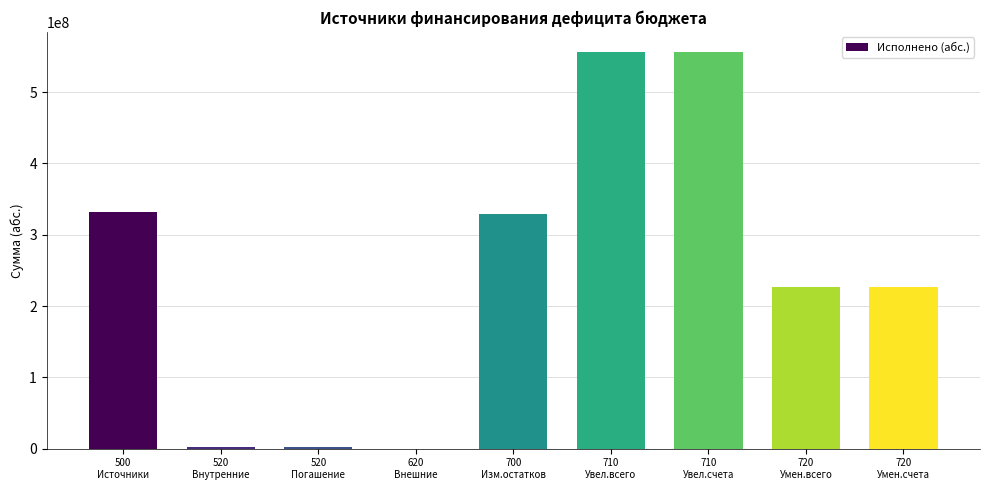

What is the greatest value displayed?

556616510.7